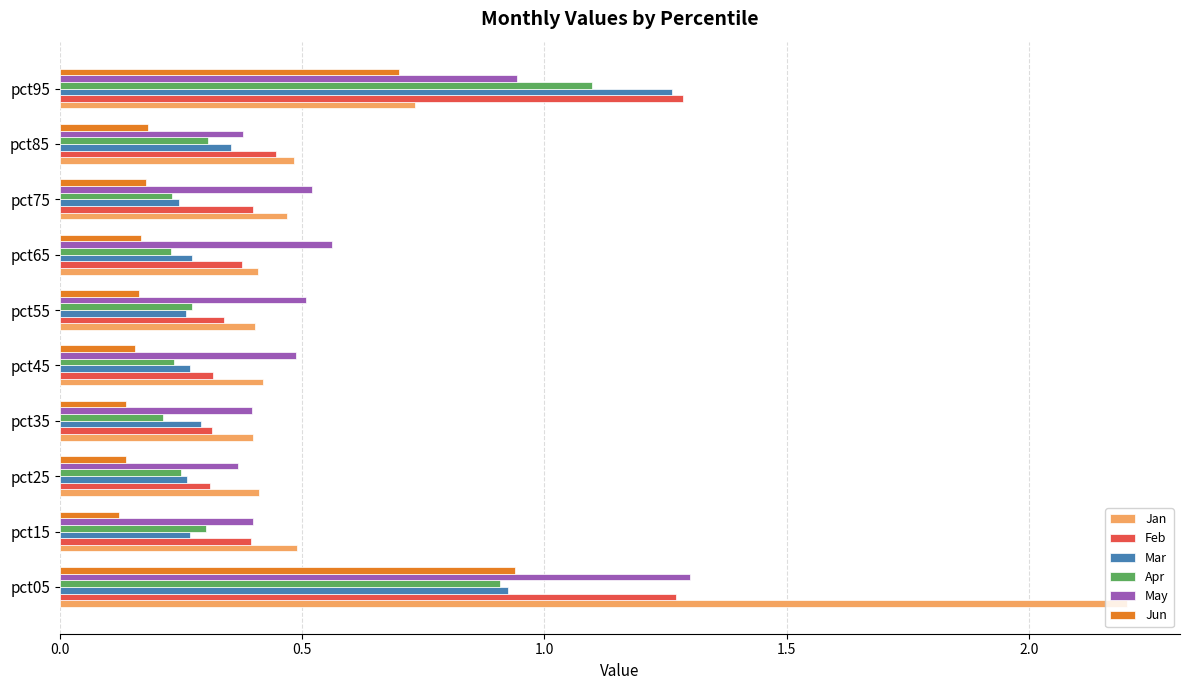

The value of Feb at pct85 is 0.1. True or false?

False